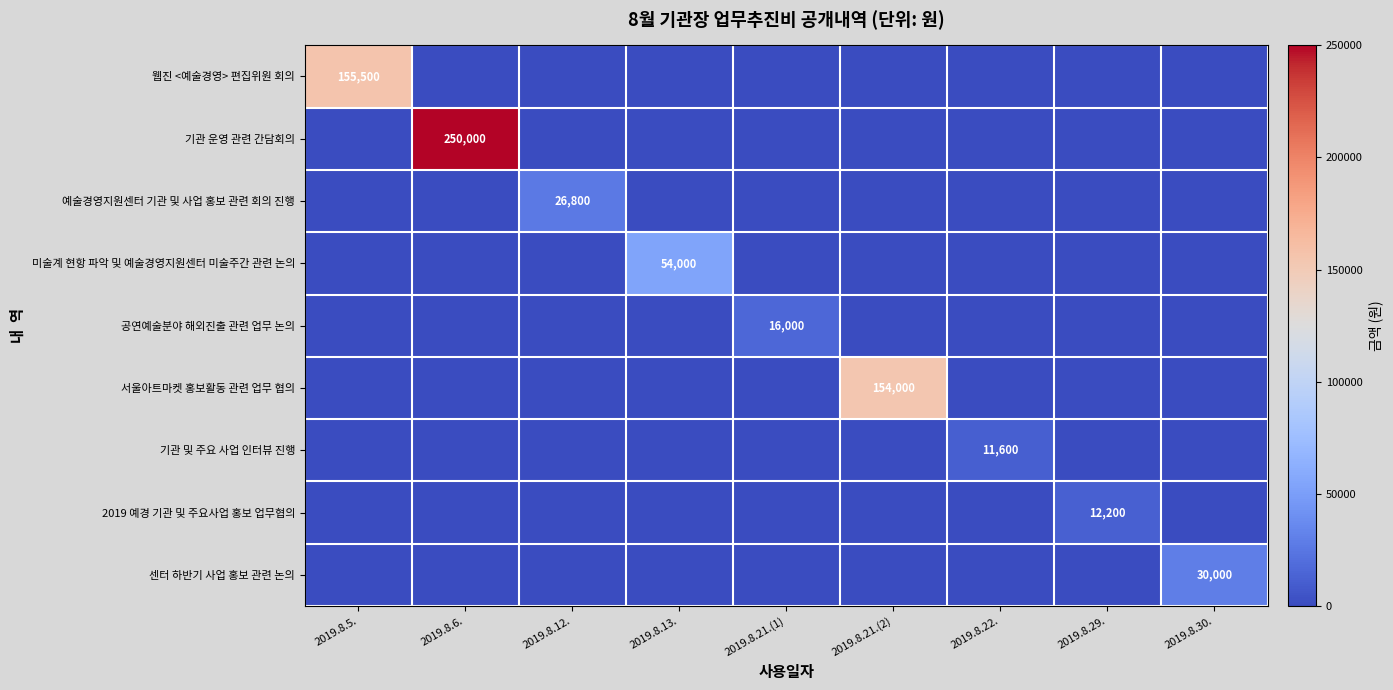

True or false: 웹진 <예술경영> 편집위원 회의 has a value of 155500 at 2019.8.5..

True